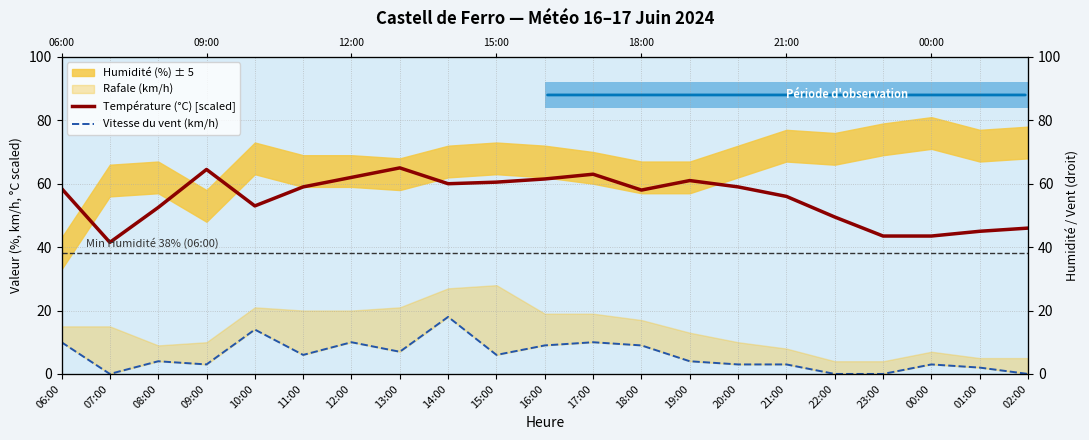

Does the chart have visible grid lines?

Yes